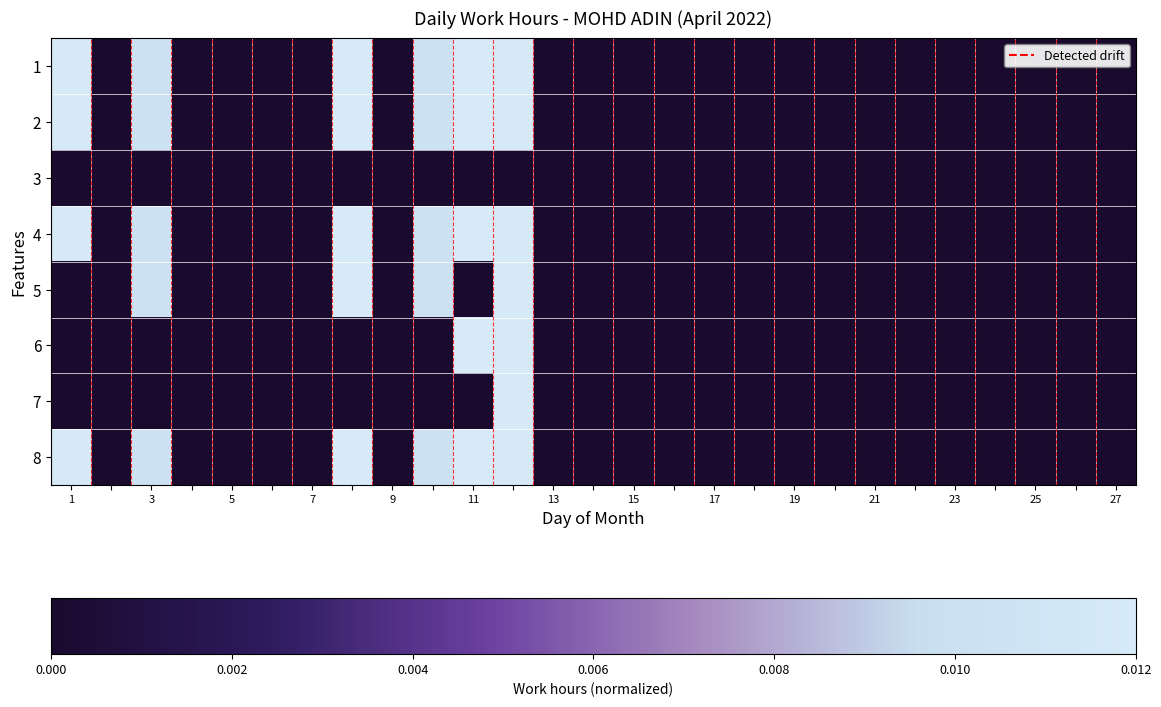

Which series has the largest total across all categories?

1